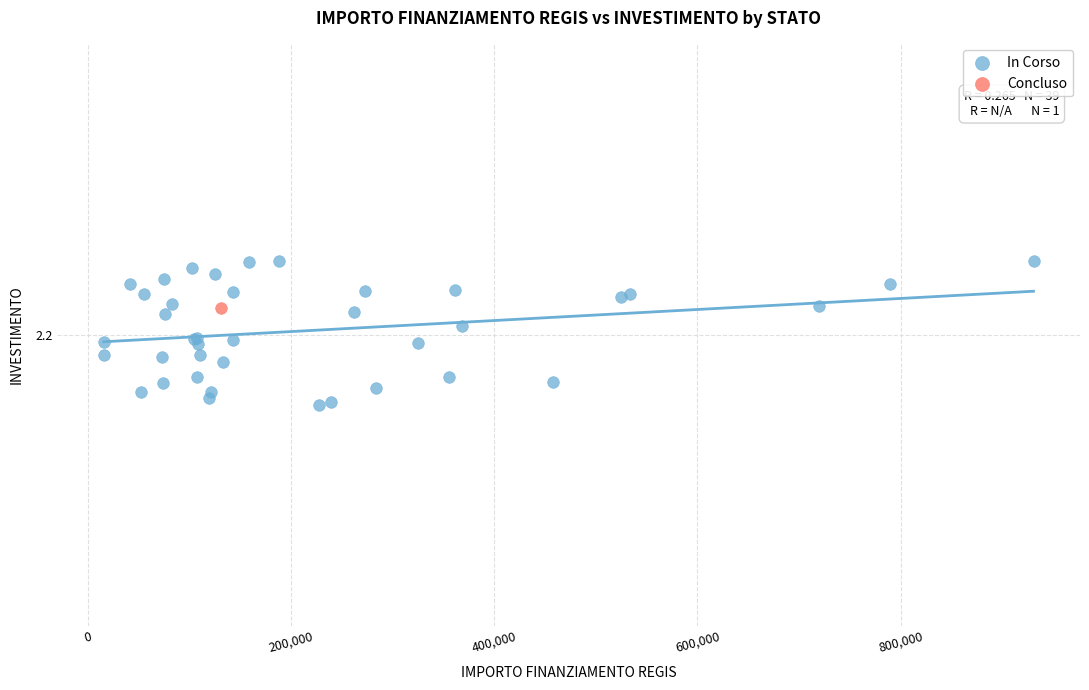

What are all the series names shown in the legend?

In Corso, Concluso